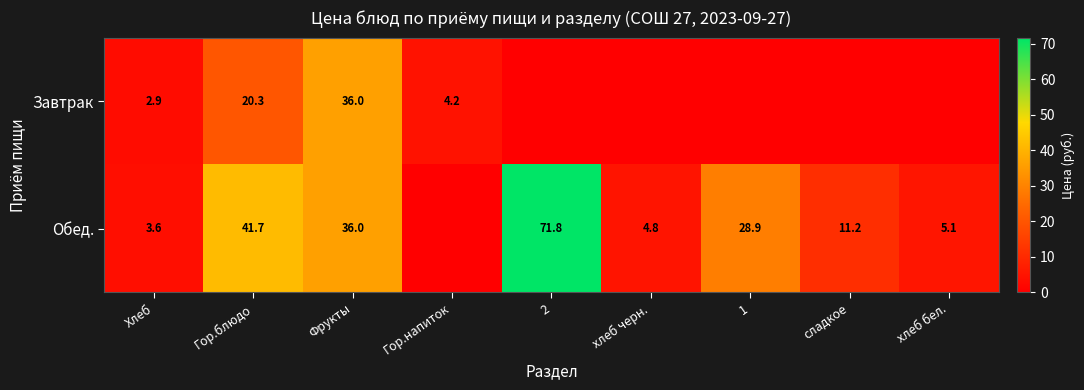

Rank the series at Хлеб from lowest to highest value.

Завтрак, Обед.